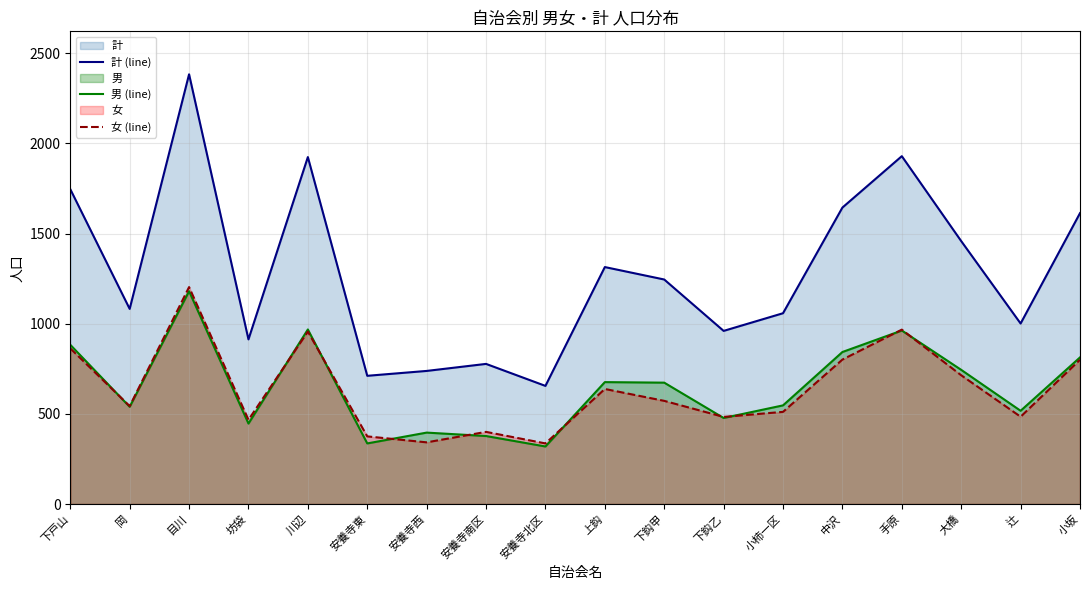

Which series has the largest total across all categories?

計 (line)